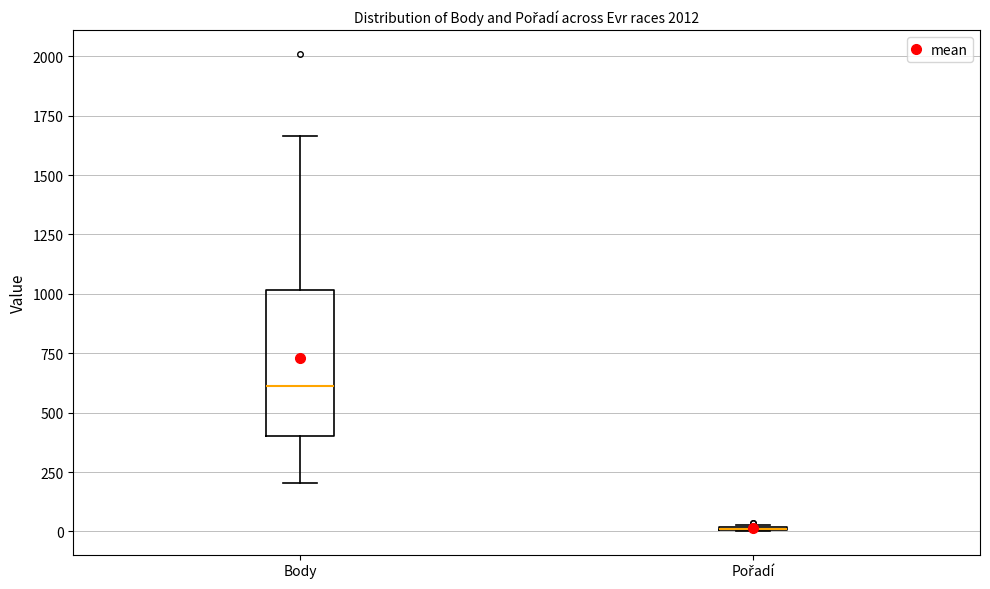

Which box is the tallest, from its lower edge to its upper edge?

Body